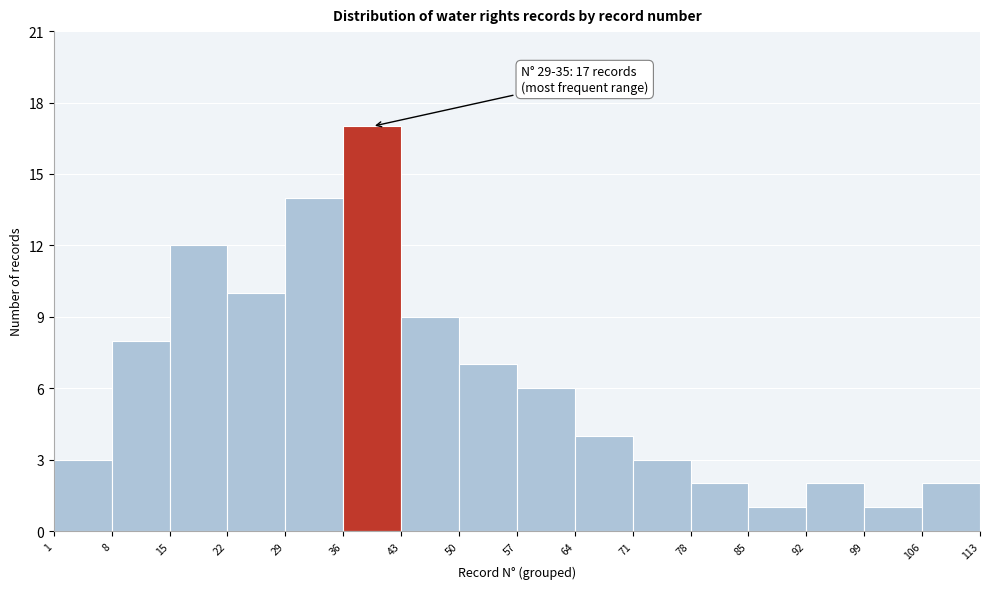

Over which range of the x-axis is the bar tallest?

36 to 43